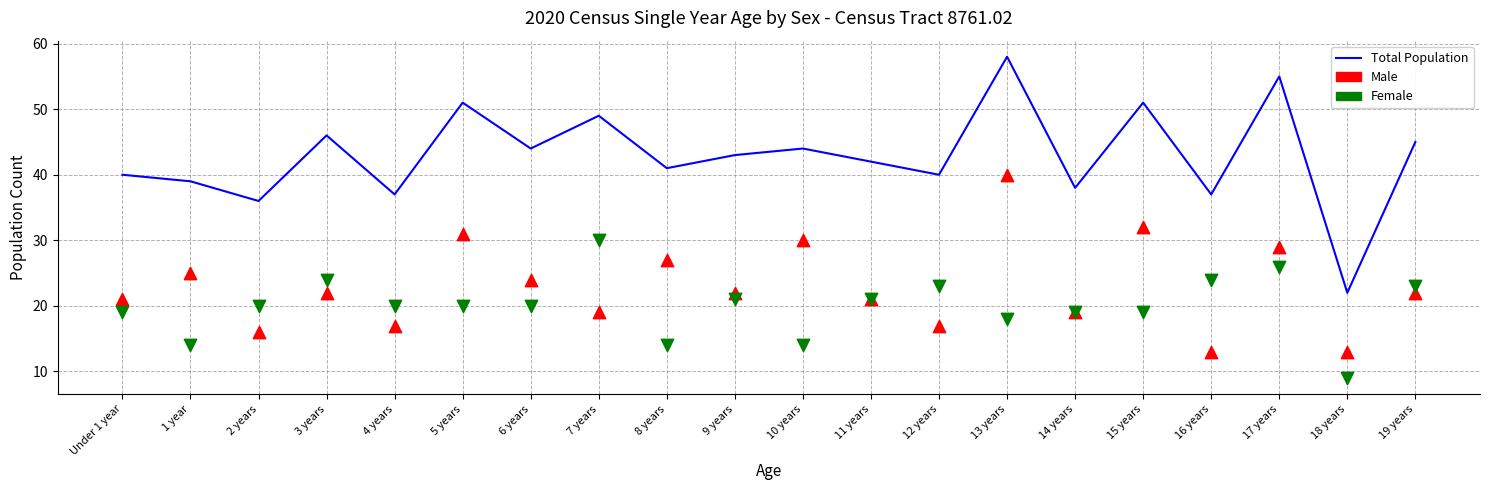

Which series contains the highest Y value?

Total Population